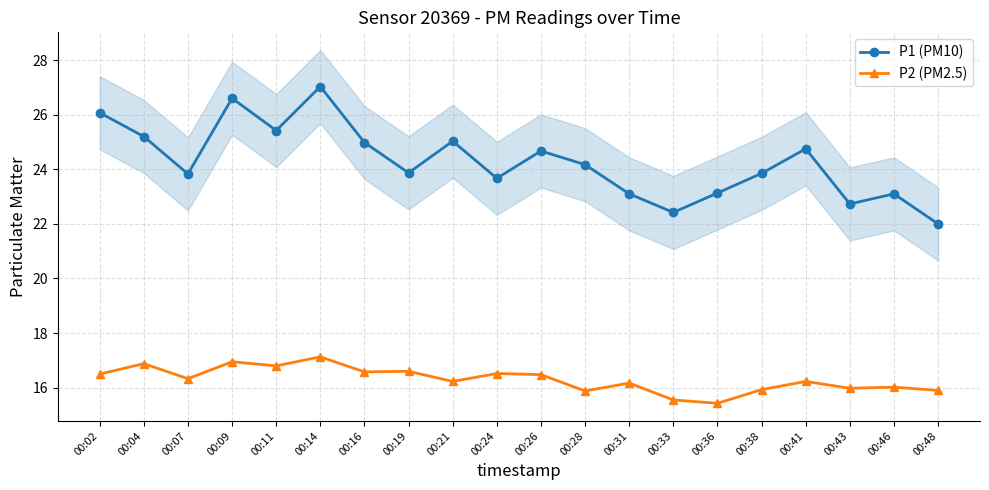

True or false: P1 (PM10) has a value of 22.4 at 00:33.

True